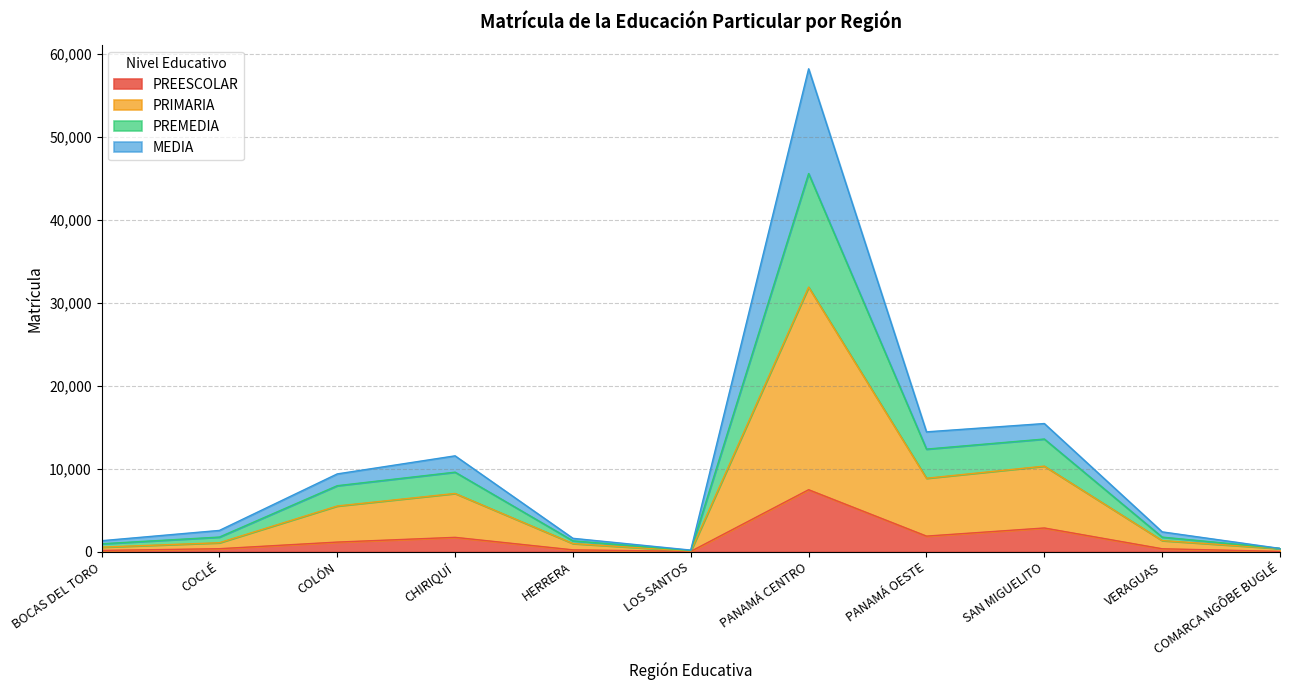

Which category has the highest value in the PREESCOLAR series?

PANAMÁ CENTRO